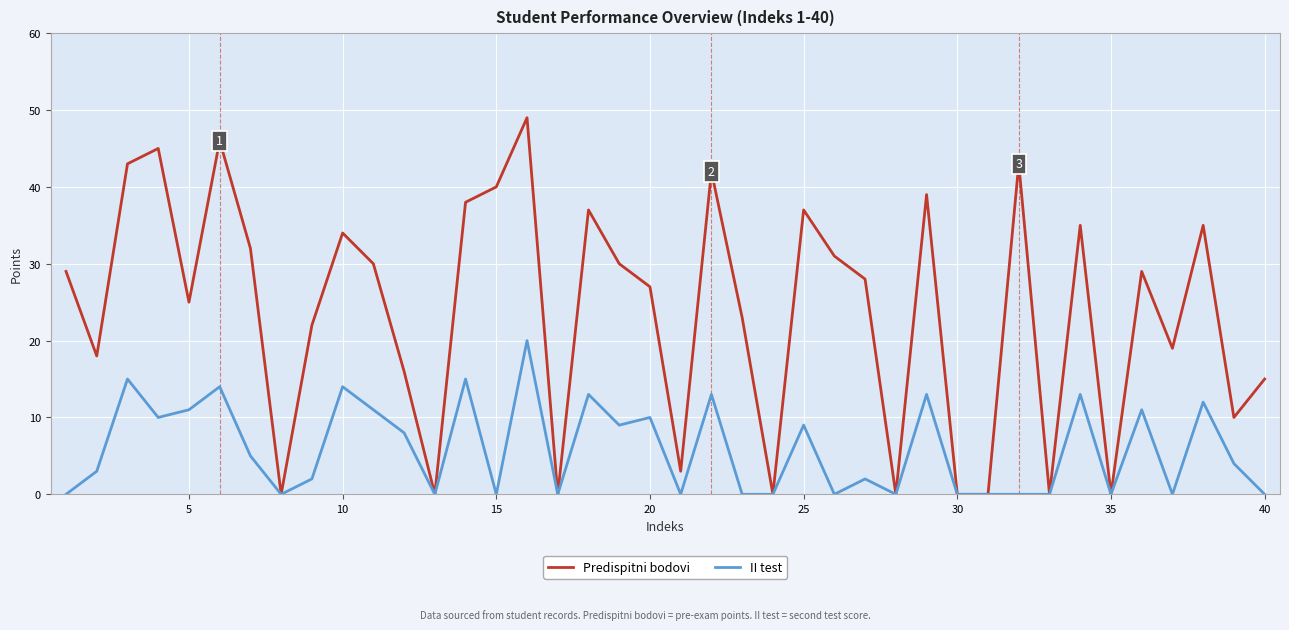

What is the sum of all II test values?

237